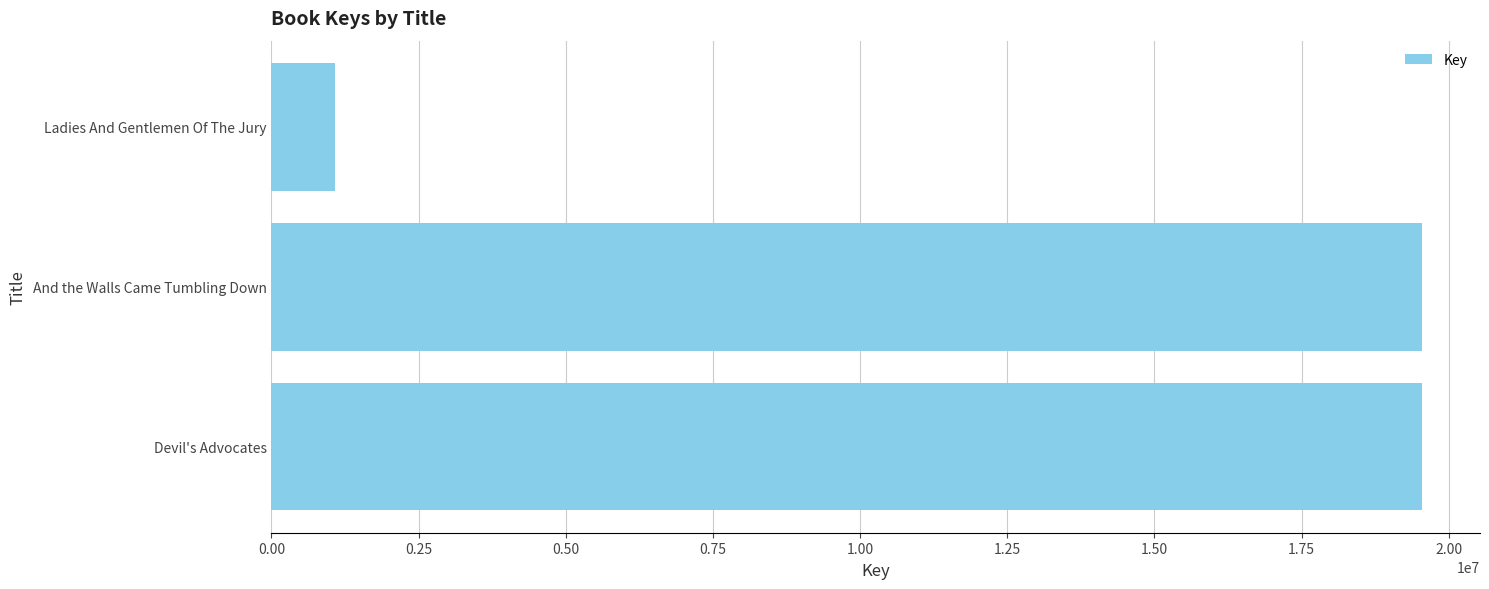

What is the change in value from And the Walls Came Tumbling Down to Ladies And Gentlemen Of The Jury?

-18479577